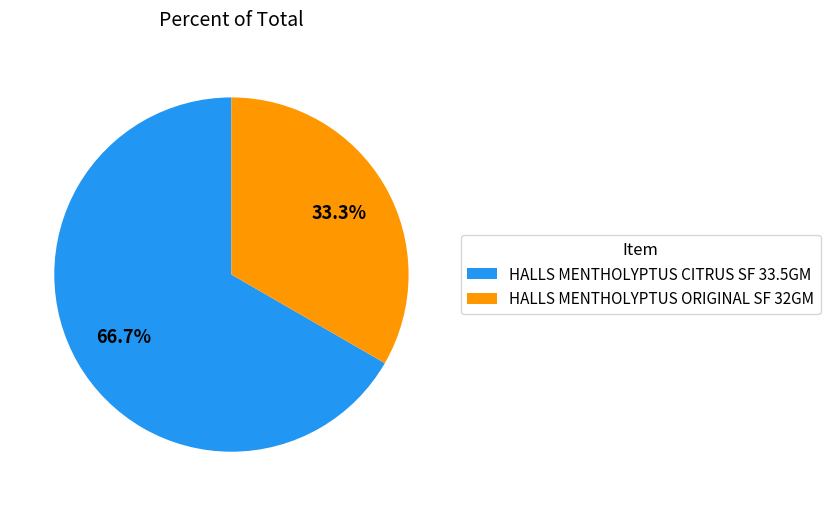

To the nearest percent, what portion does HALLS MENTHOLYPTUS CITRUS SF 33.5GM represent?

67%